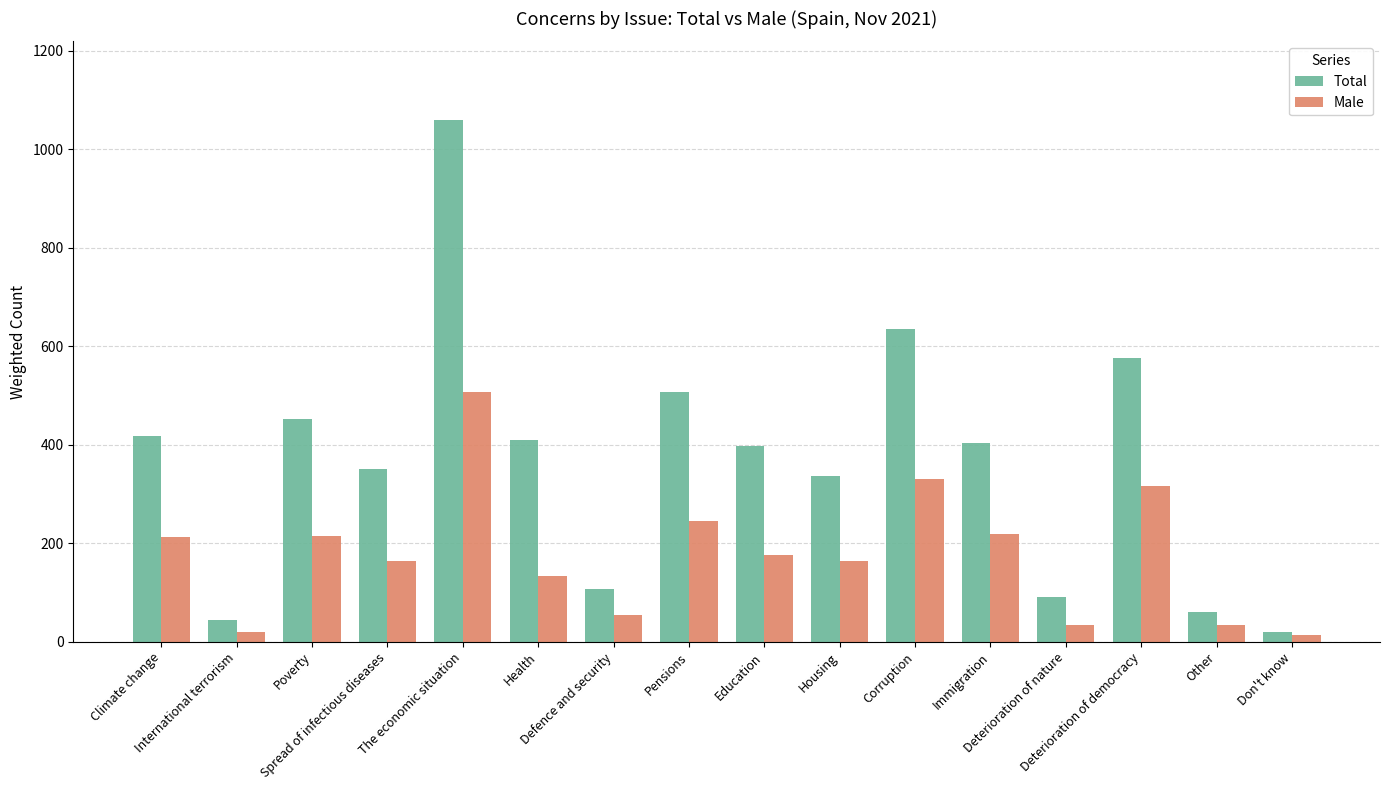

What is the average value of the Total series?

366.9